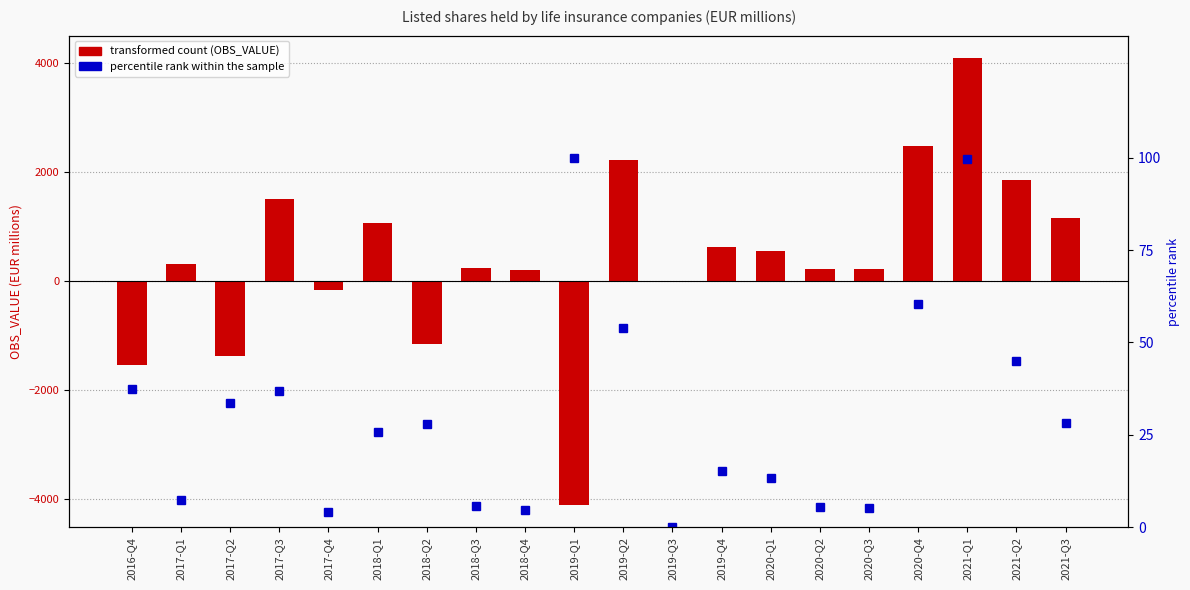

What is the value of the percentile rank within the sample bar at the 15th from the left?

5.5